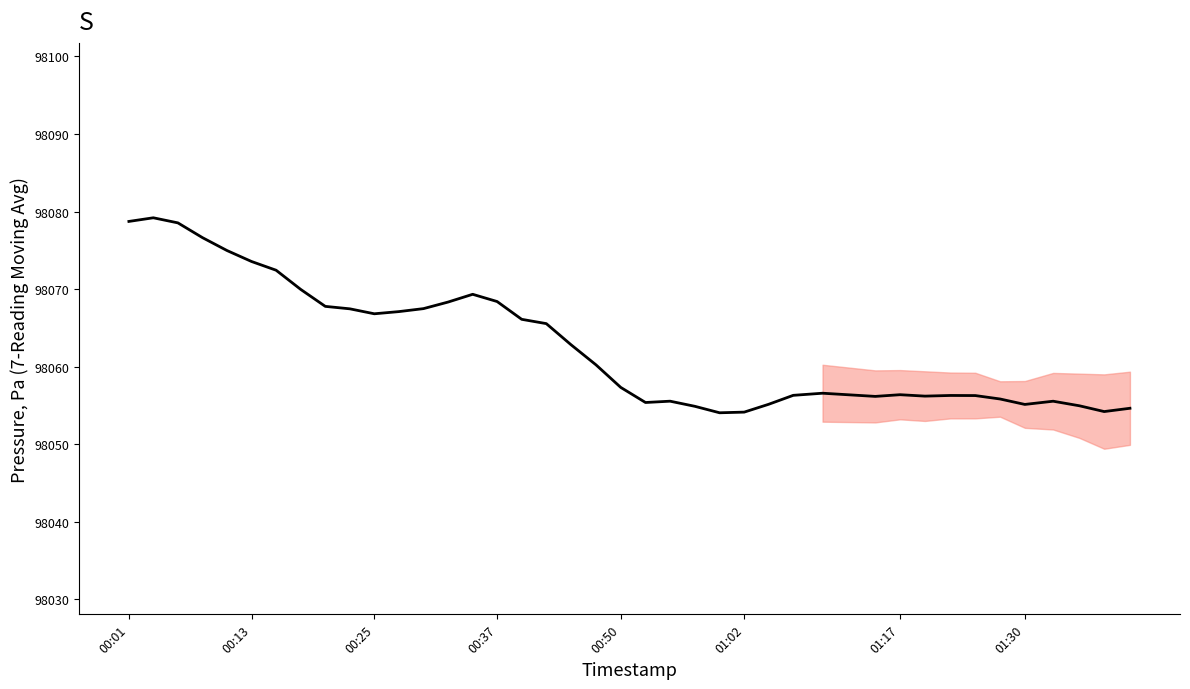

What is the minimum value shown in the chart?

98054.0